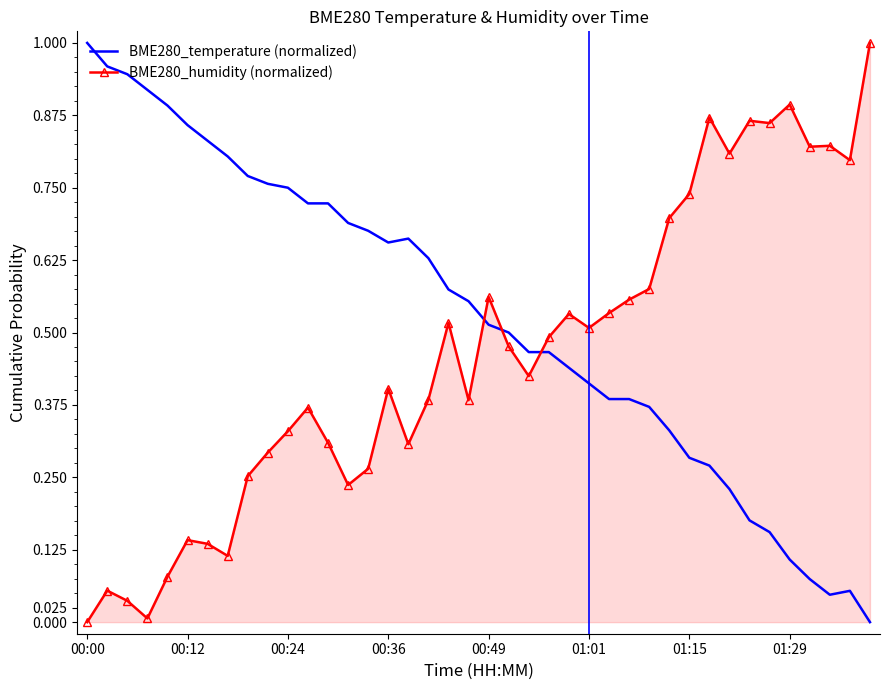

Which series has the largest total across all categories?

BME280_temperature (normalized)